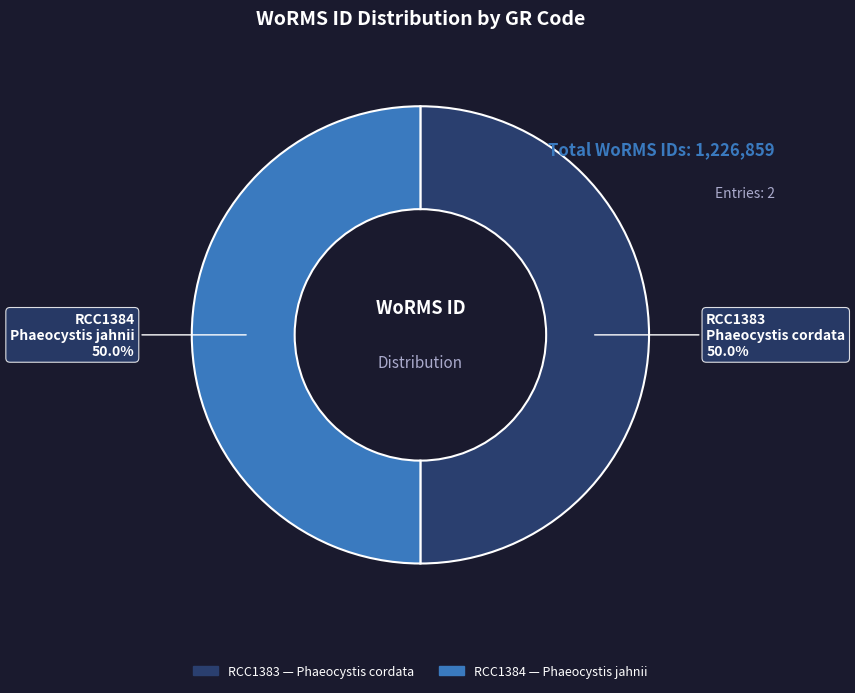

To the nearest percent, what is the combined percentage of RCC1383 and RCC1384?

100%